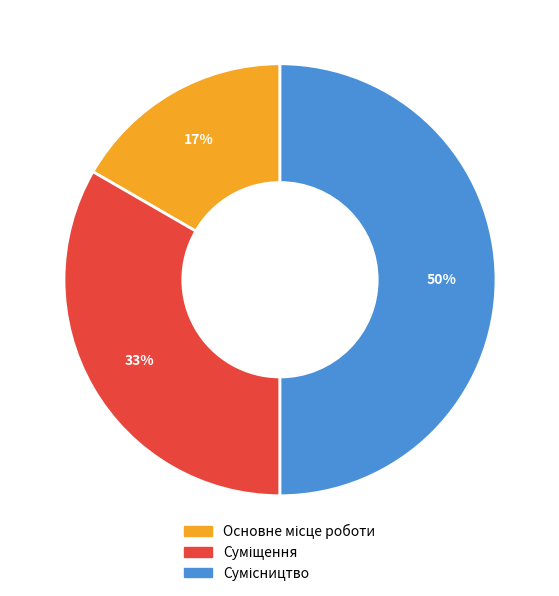

To the nearest percent, what is the average slice percentage?

33%